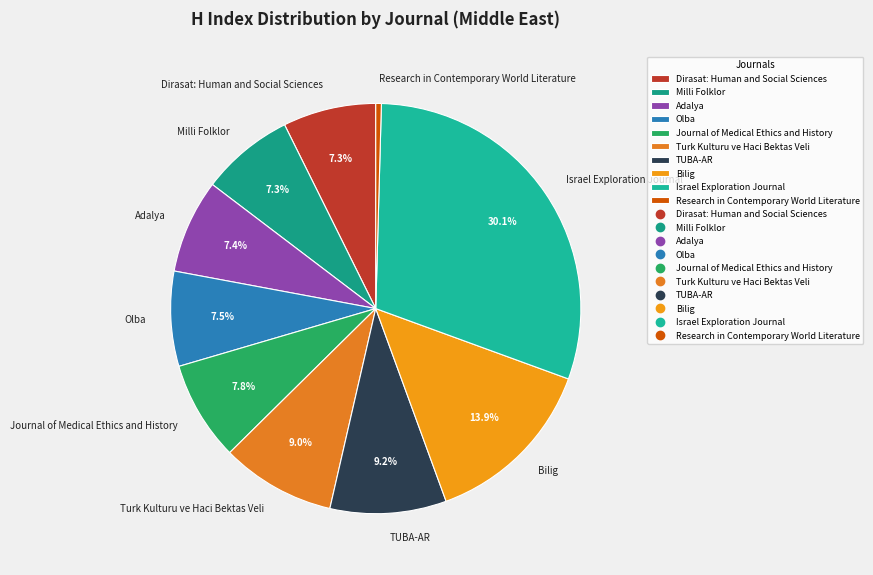

How many segments does this pie chart have?

10